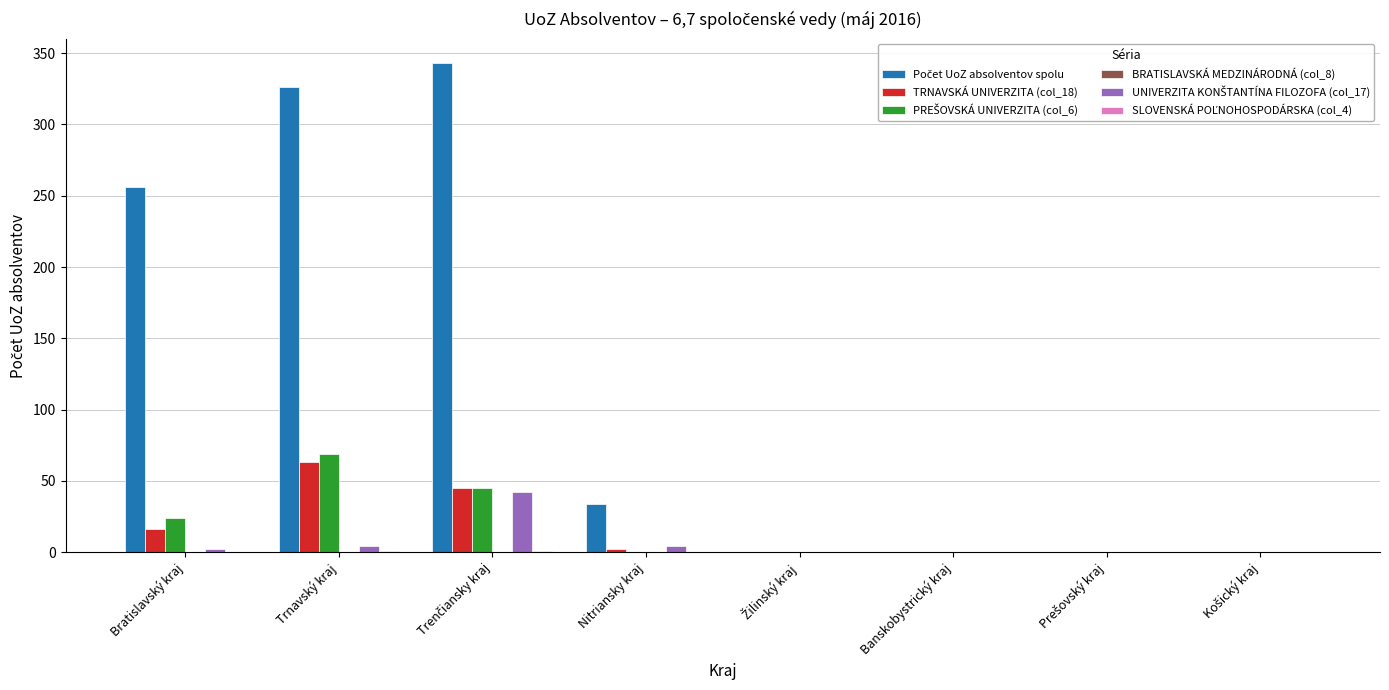

True or false: TRNAVSKÁ UNIVERZITA (col_18) has a value of 0 at Banskobystrický kraj.

True